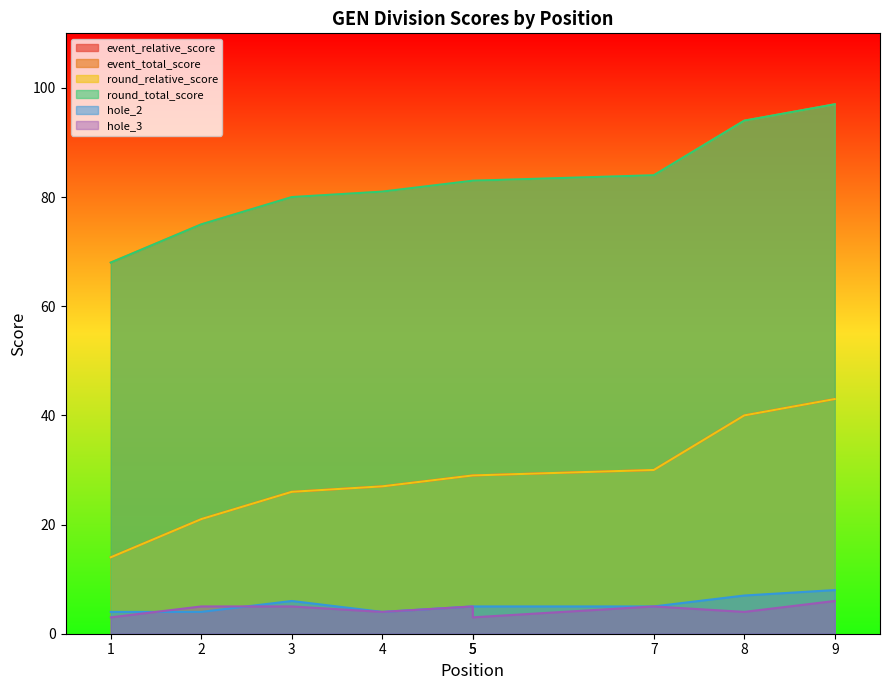

True or false: round_relative_score and hole_3 intersect in this chart.

False